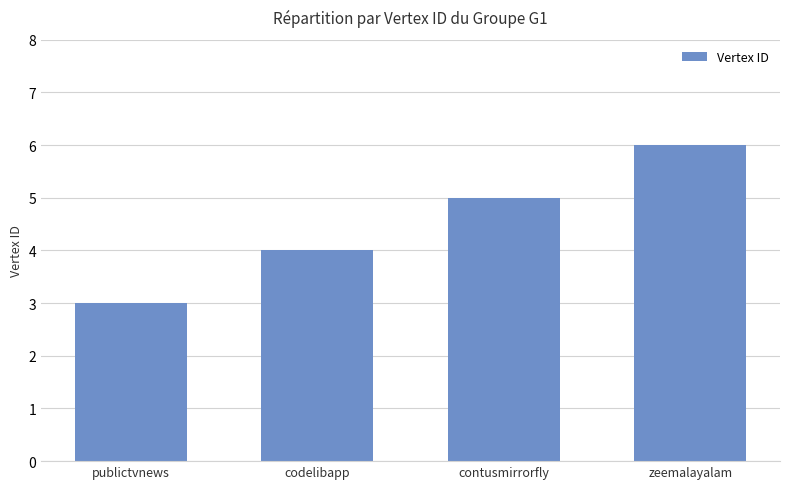

What is the difference between the values at codelibapp and publictvnews?

1